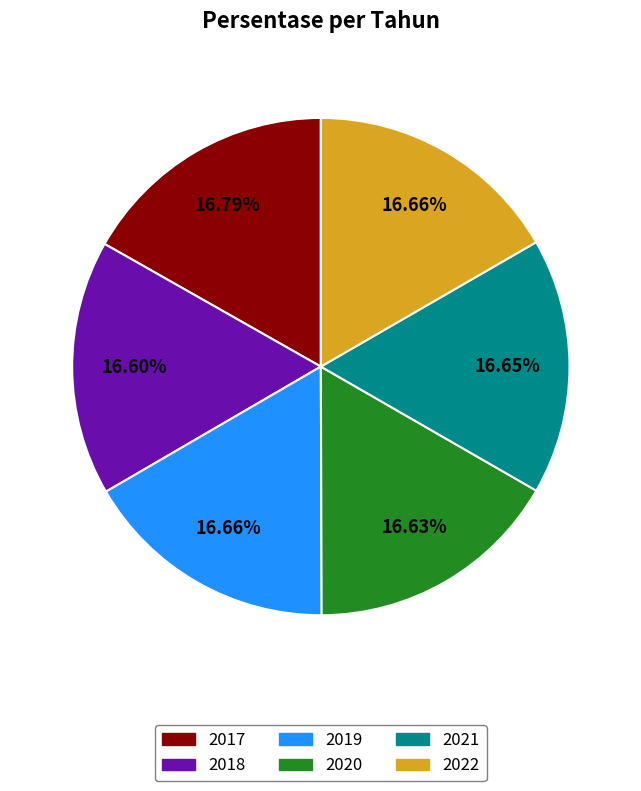

The 2021 slice represents 27% of the pie. True or false?

False